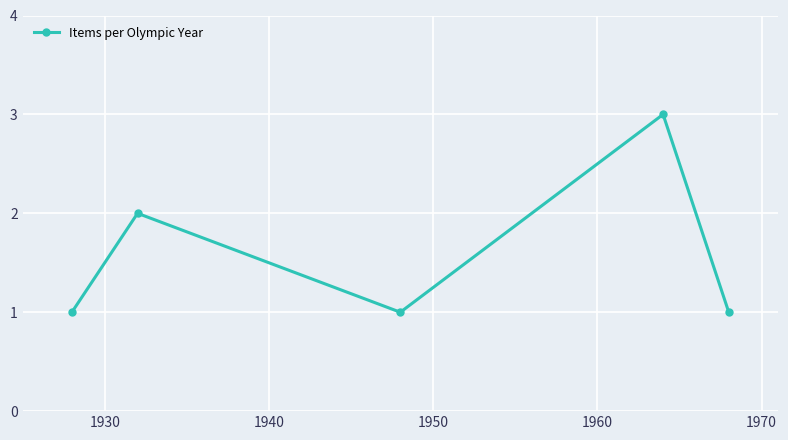

How many points are lower than both their immediate neighbors (excluding endpoints)?

1